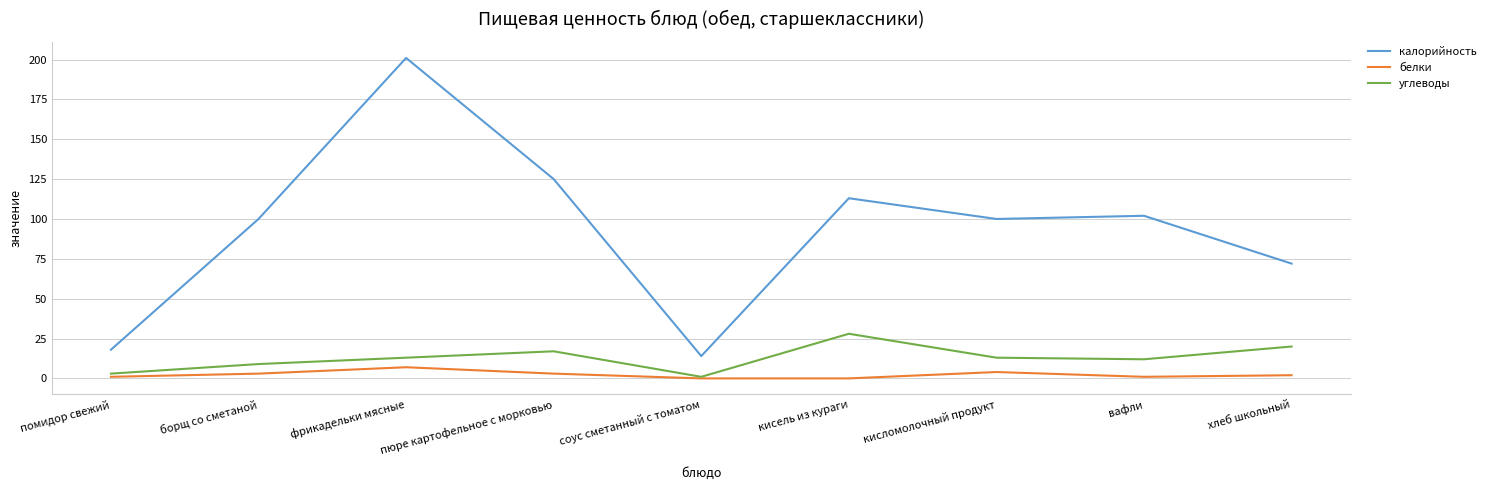

Reading right to left, extract all data points from this chart.

калорийность: хлеб школьный=72	вафли=102	кисломолочный продукт=100	кисель из кураги=113	соус сметанный с томатом=14	пюре картофельное с морковью=125	фрикадельки мясные=201	борщ со сметаной=100	помидор свежий=18
белки: хлеб школьный=2	вафли=1	кисломолочный продукт=4	кисель из кураги=0	соус сметанный с томатом=0	пюре картофельное с морковью=3	фрикадельки мясные=7	борщ со сметаной=3	помидор свежий=1
углеводы: хлеб школьный=20	вафли=12	кисломолочный продукт=13	кисель из кураги=28	соус сметанный с томатом=1	пюре картофельное с морковью=17	фрикадельки мясные=13	борщ со сметаной=9	помидор свежий=3